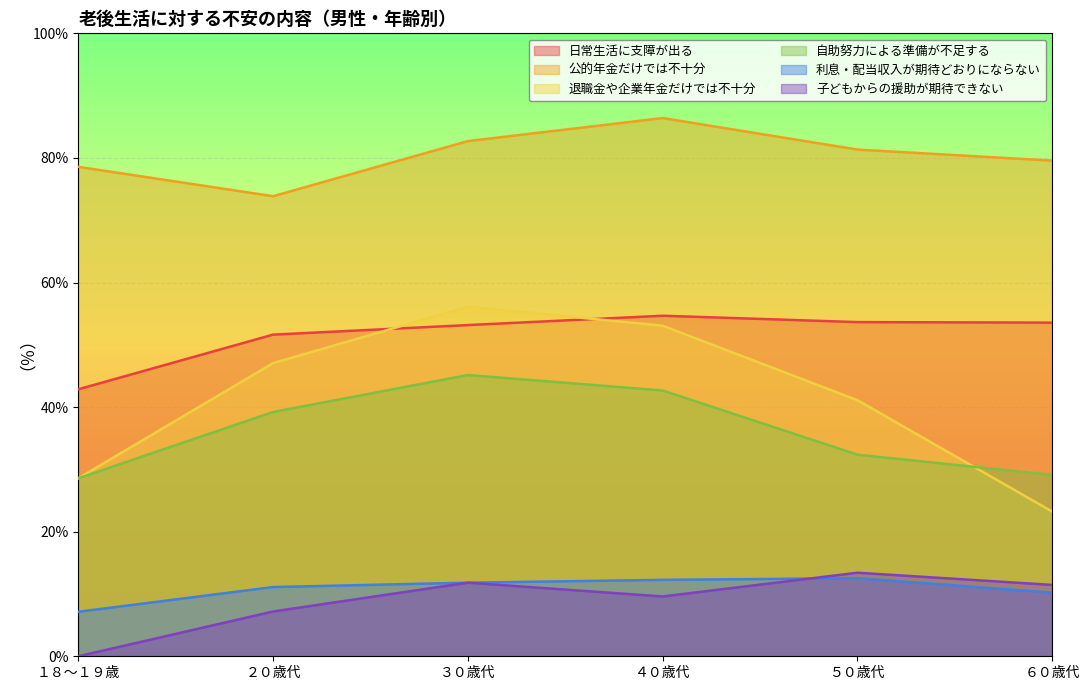

Reading right to left, what are all the values shown in this chart?

日常生活に支障が出る: ６０歳代=53.6	５０歳代=53.6	４０歳代=54.7	３０歳代=53.2	２０歳代=51.6	１８～１９歳=42.9
公的年金だけでは不十分: ６０歳代=79.6	５０歳代=81.3	４０歳代=86.4	３０歳代=82.7	２０歳代=73.9	１８～１９歳=78.6
退職金や企業年金だけでは不十分: ６０歳代=23.2	５０歳代=41.1	４０歳代=53.1	３０歳代=56.1	２０歳代=47.1	１８～１９歳=28.6
自助努力による準備が不足する: ６０歳代=29.1	５０歳代=32.4	４０歳代=42.7	３０歳代=45.1	２０歳代=39.2	１８～１９歳=28.6
利息・配当収入が期待どおりにならない: ６０歳代=10.2	５０歳代=12.5	４０歳代=12.3	３０歳代=11.8	２０歳代=11.1	１８～１９歳=7.1
子どもからの援助が期待できない: ６０歳代=11.5	５０歳代=13.4	４０歳代=9.6	３０歳代=11.8	２０歳代=7.2	１８～１９歳=0.0